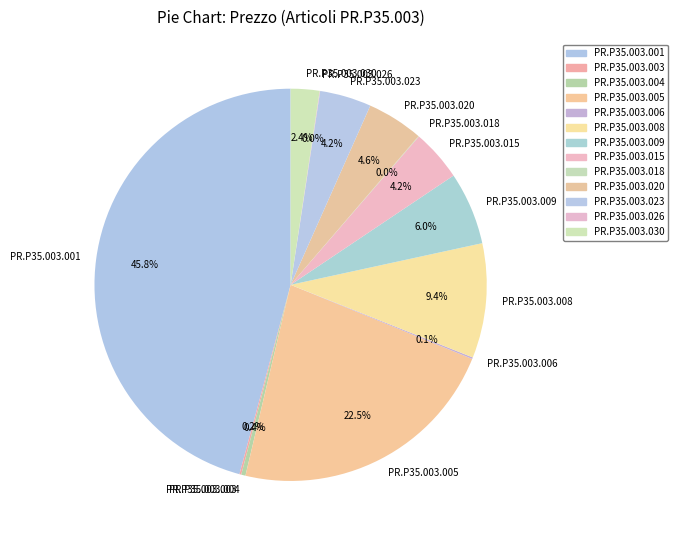

Between PR.P35.003.020 and PR.P35.003.030, which is larger?

PR.P35.003.020